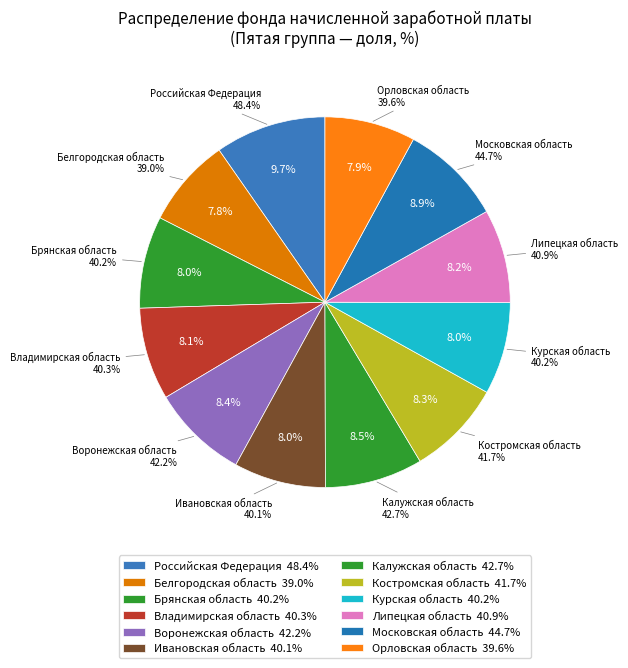

Which slice is the largest?

Российская Федерация